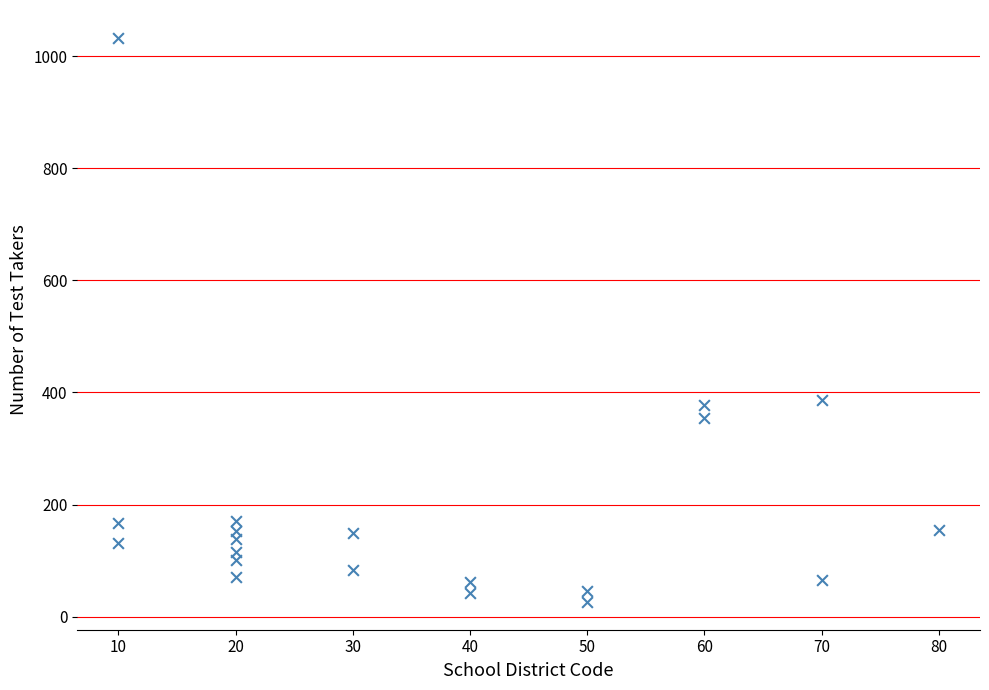

What is the range of Y values (max minus min)?

1005